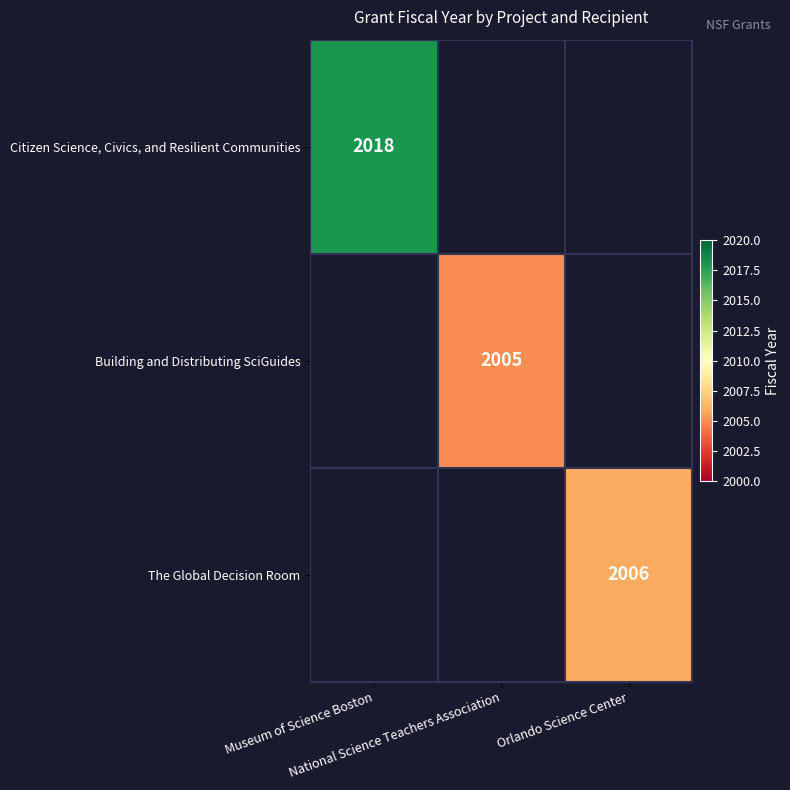

At how many categories does at least one series exceed 2009?

1